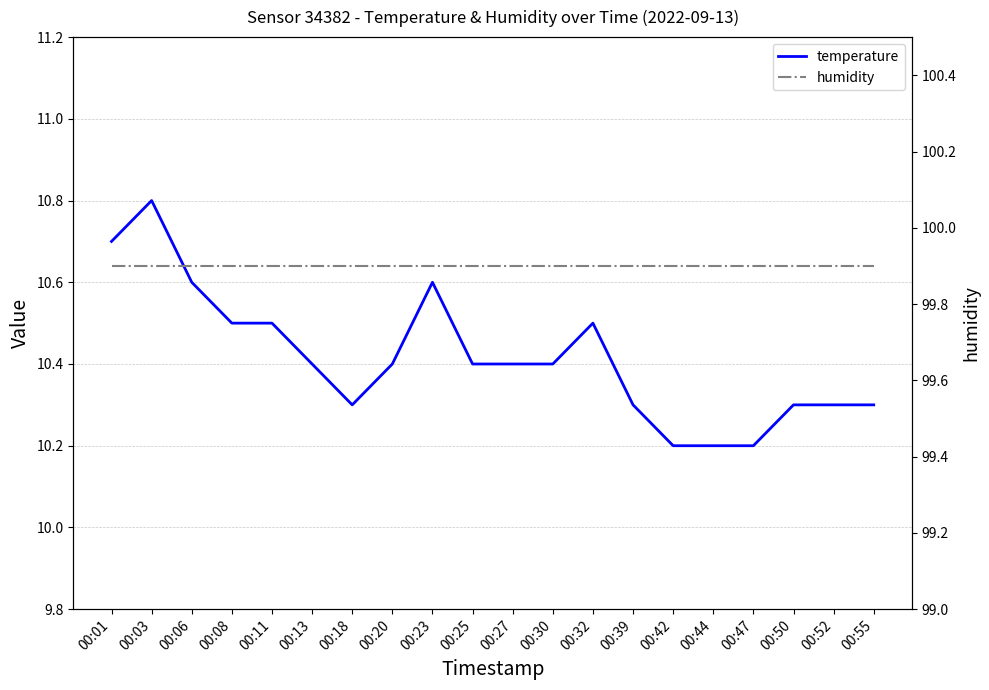

Count the number of categories in the chart.

20